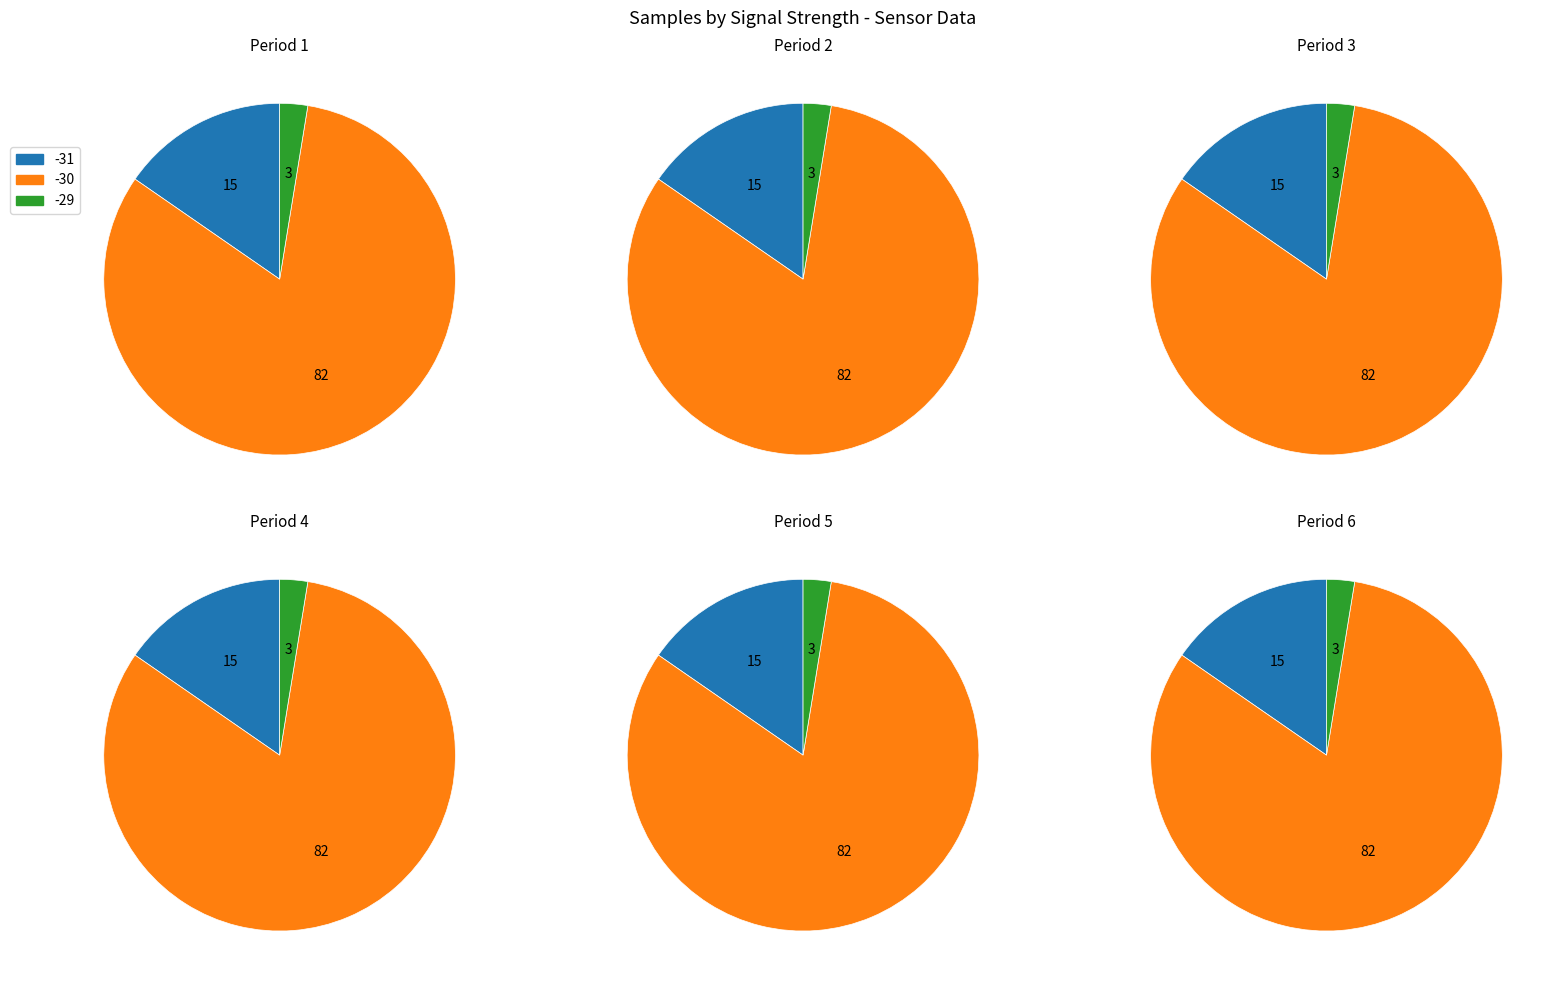

True or false: Signal -29 accounts for 31% of the total.

False